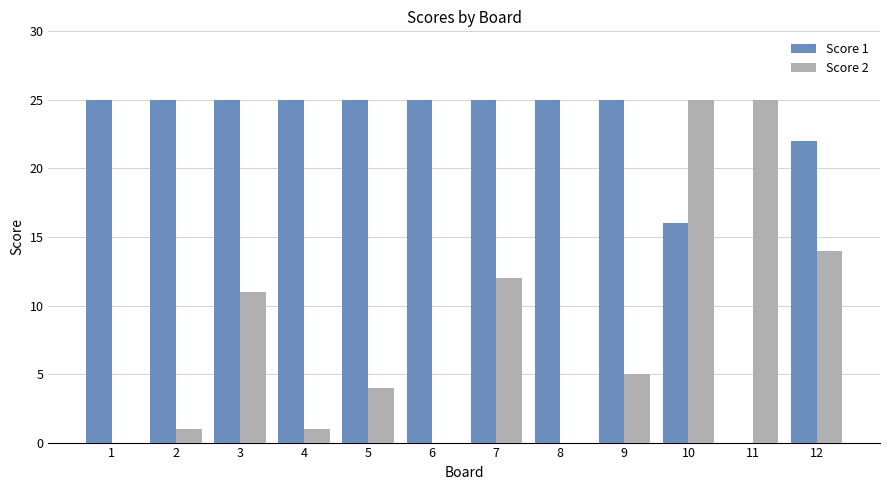

Reading left to right, transcribe all the data shown in this chart.

Score 1: 1=25	2=25	3=25	4=25	5=25	6=25	7=25	8=25	9=25	10=16	11=0	12=22
Score 2: 1=0	2=1	3=11	4=1	5=4	6=0	7=12	8=0	9=5	10=25	11=25	12=14